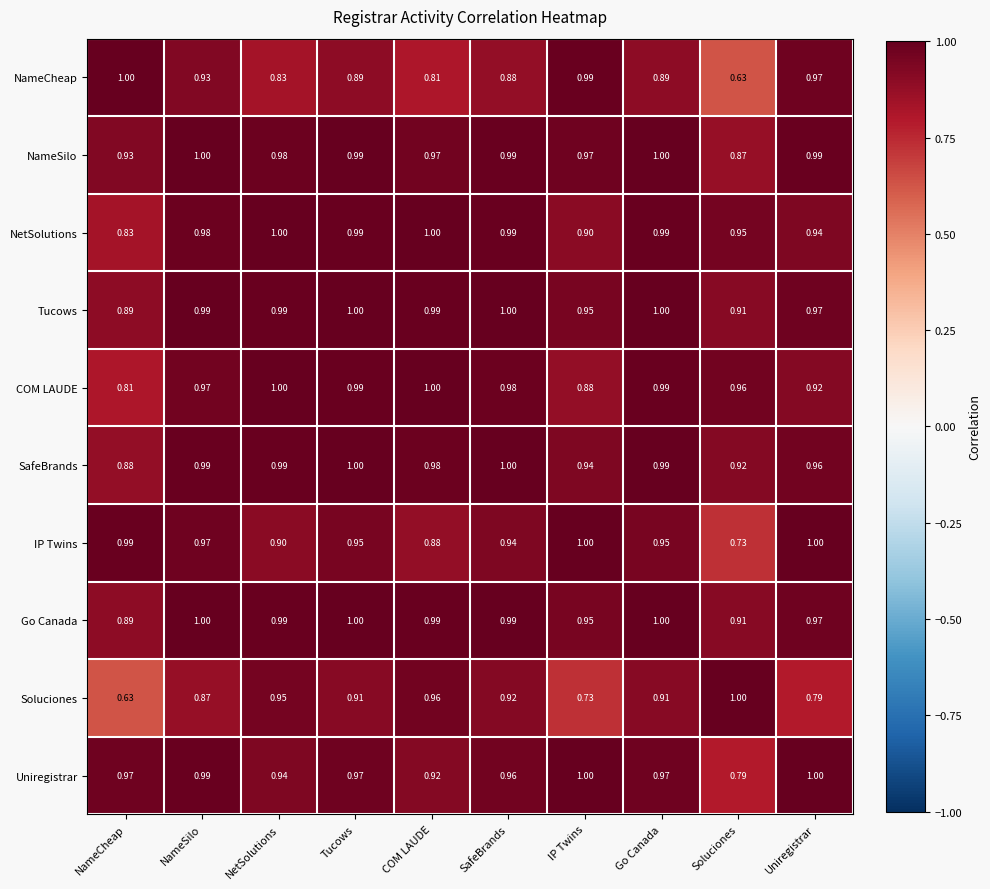

Which series changed the most between COM LAUDE and Uniregistrar?

Soluciones